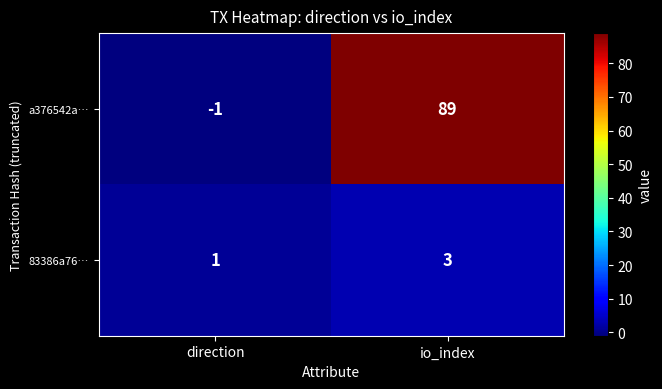

Rank the series at io_index from lowest to highest value.

83386a76…, a376542a…